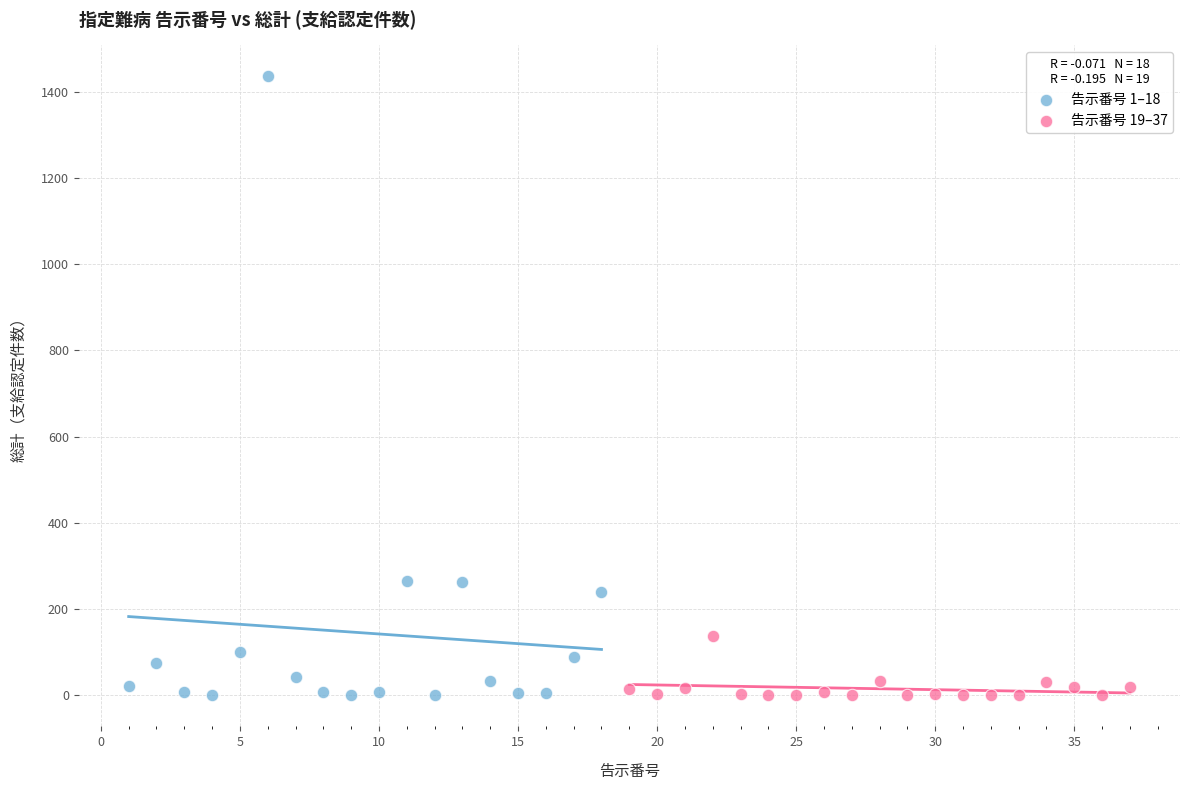

Which series contains the highest Y value?

告示番号 1–18